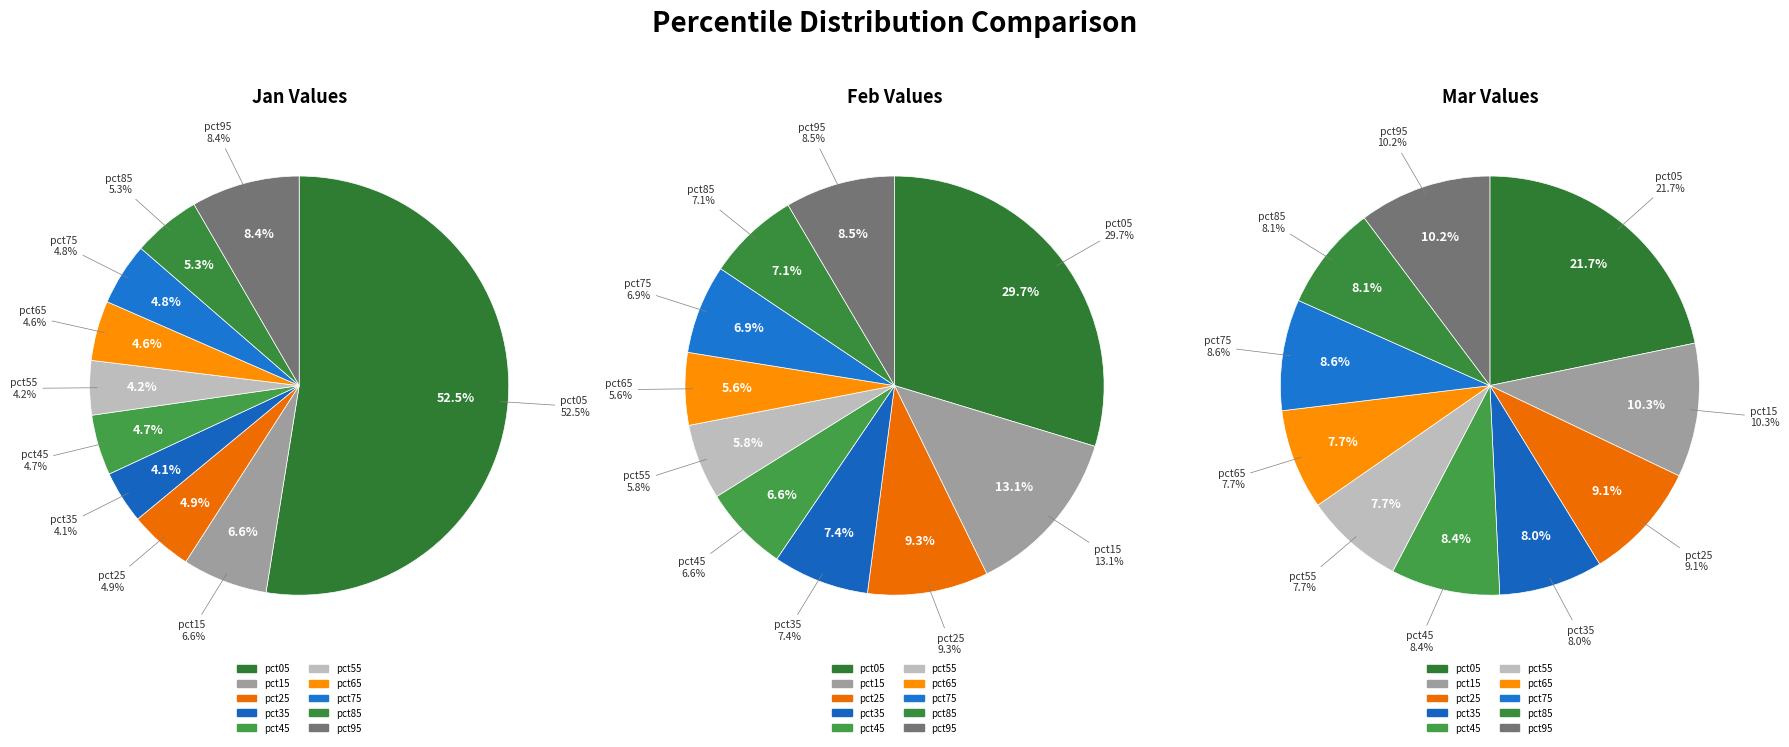

The feb_values slice represents 13% of the pie. True or false?

True